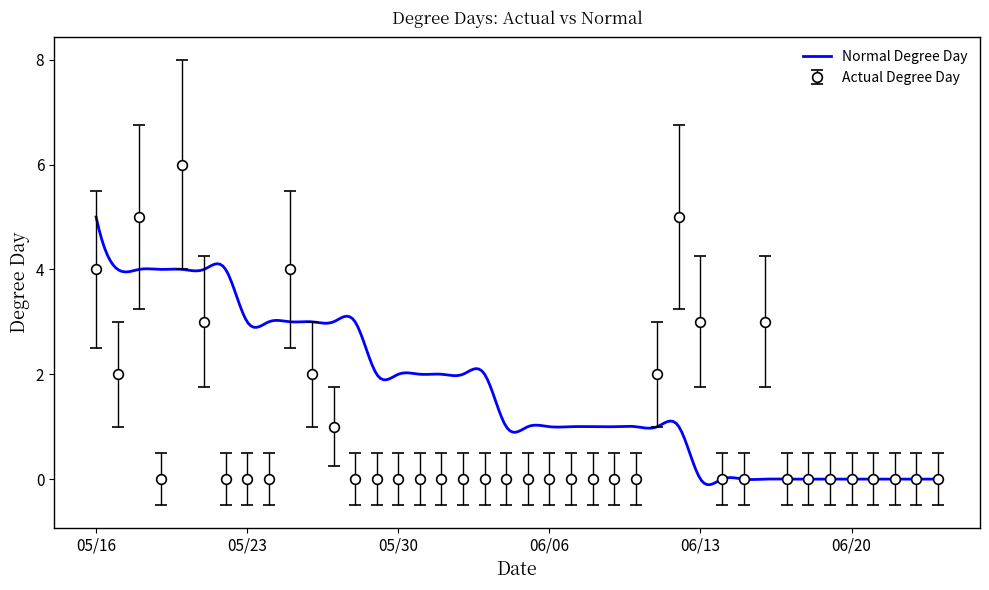

What position from the right is 06/03/2023?

22